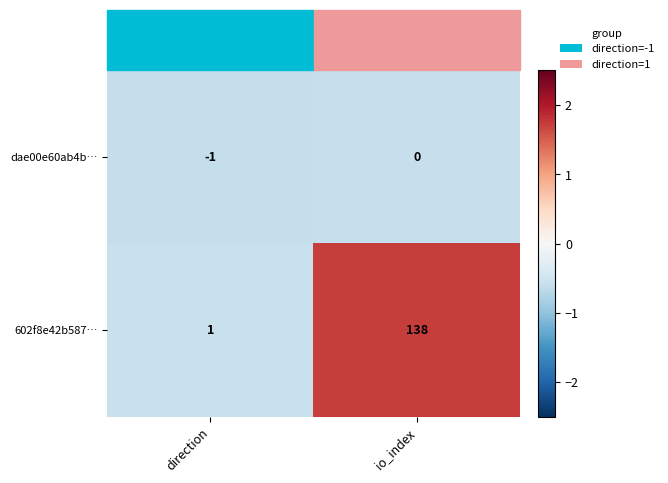

Which category has the lowest value across all series?

direction